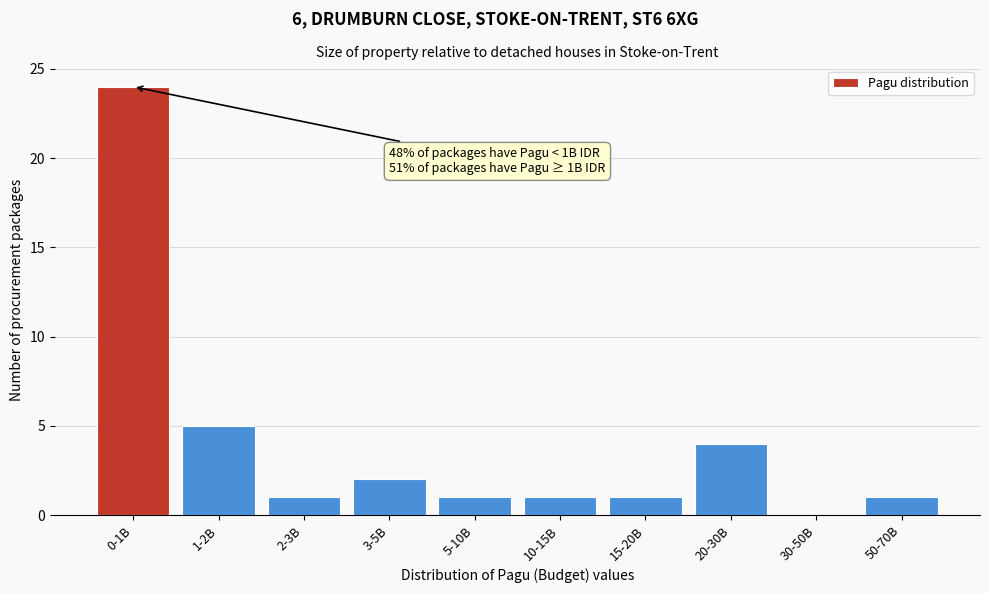

Reading left to right, extract all data points from this chart.

0-1B=24	1-2B=5	2-3B=1	3-5B=2	5-10B=1	10-15B=1	15-20B=1	20-30B=4	30-50B=0	50-70B=1